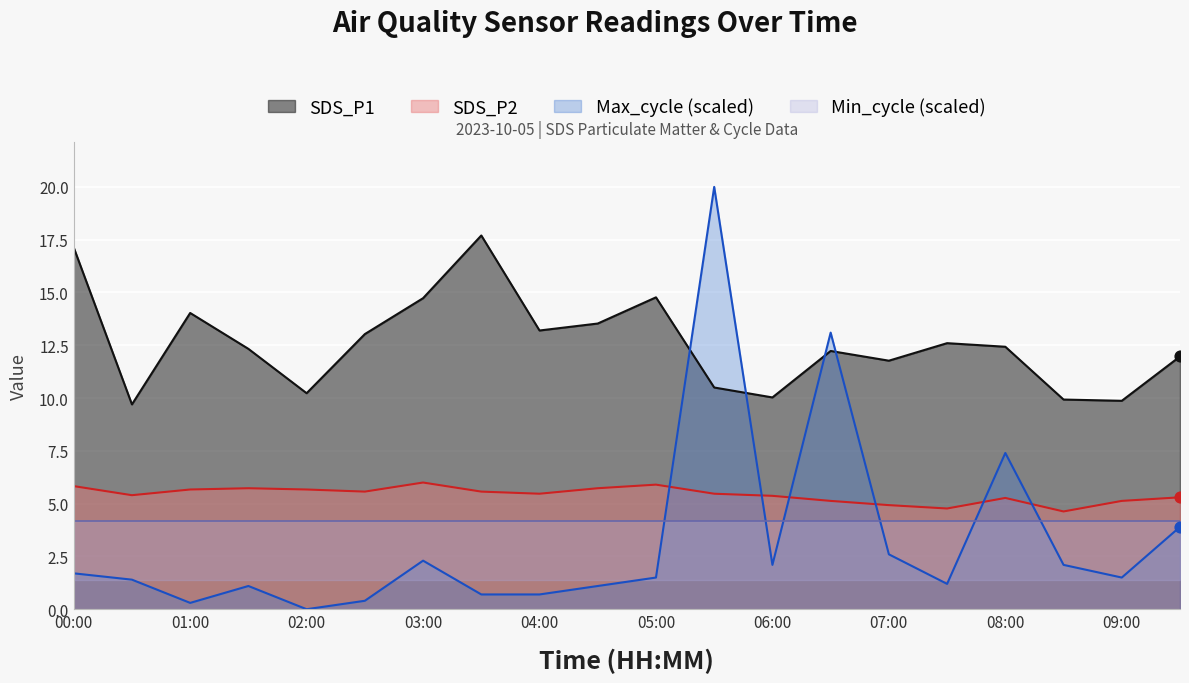

True or false: SDS_P2 and SDS_P1 cross at least once.

False